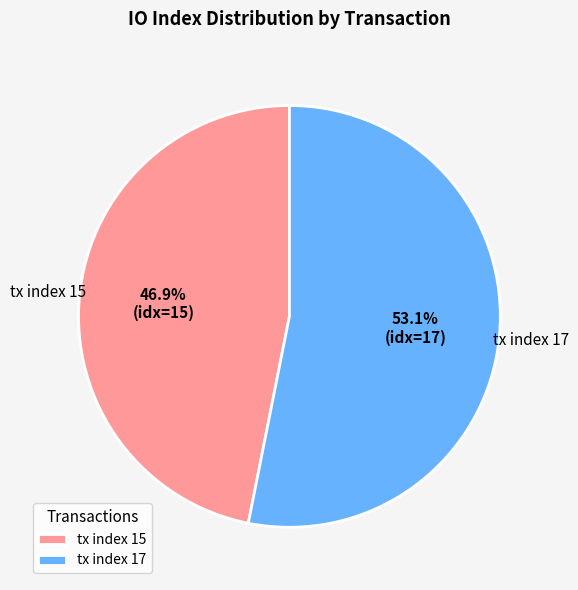

To the nearest percent, what is the difference between the largest and smallest slice percentages?

6%